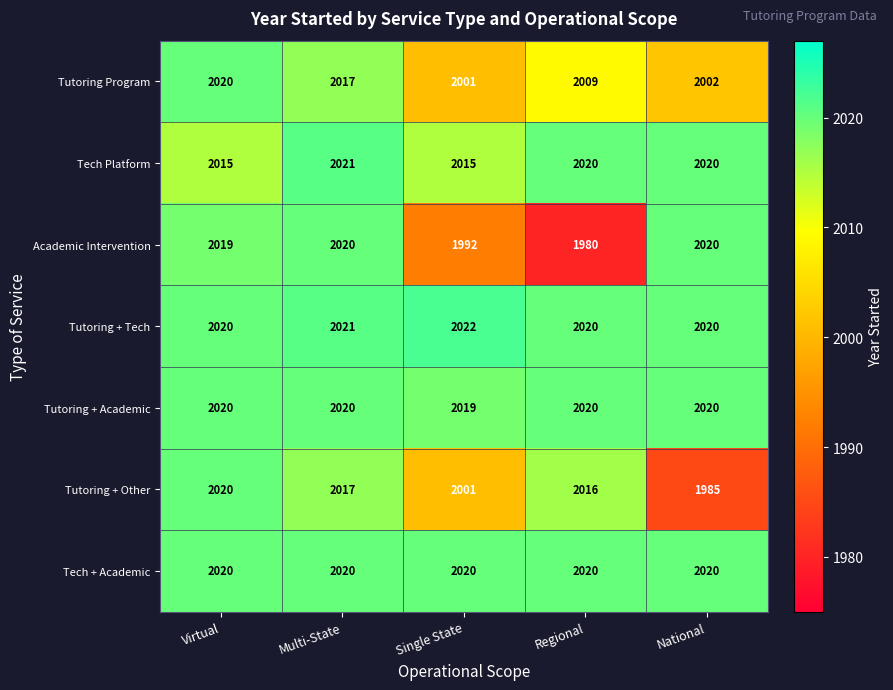

The Tutoring + Other series shows 3428 at National. True or false?

False